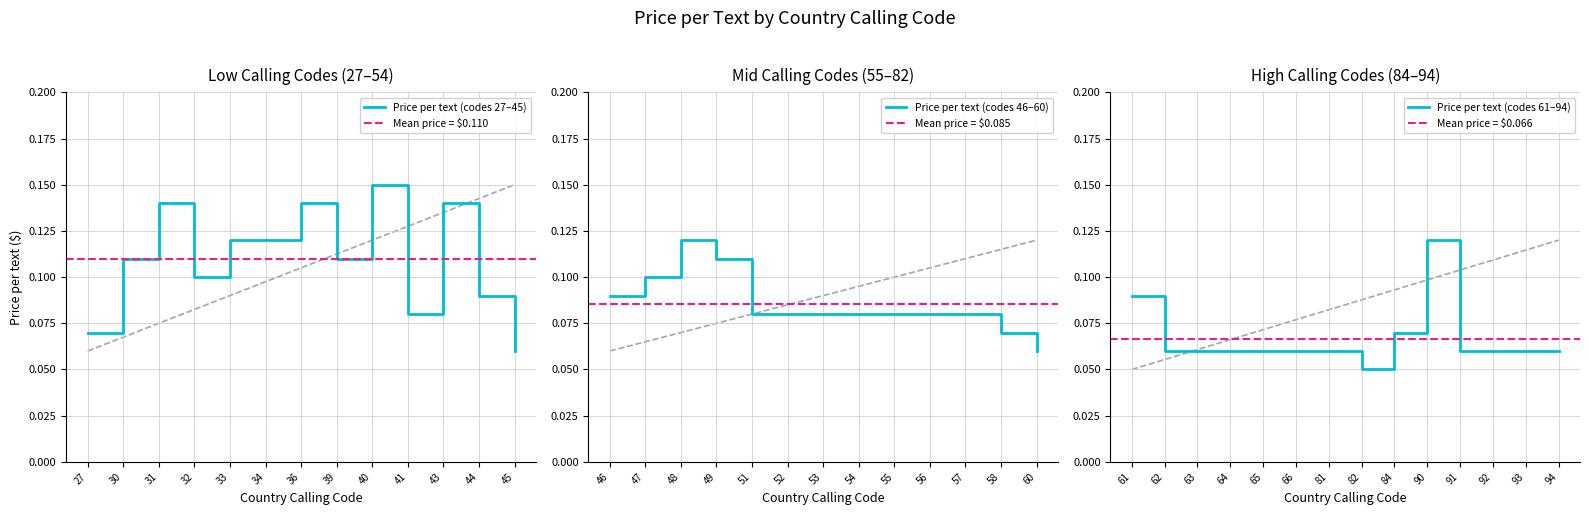

Reading right to left, transcribe all the data shown in this chart.

94=0.1	93=0.1	92=0.1	91=0.1	90=0.1	84=0.1	82=0.1	81=0.1	66=0.1	64=0.1	63=0.1	62=0.1	61=0.1	60=0.1	58=0.1	57=0.1	56=0.1	55=0.1	54=0.1	53=0.1	52=0.1	51=0.1	49=0.1	48=0.1	47=0.1	46=0.1	45=0.1	44=0.1	43=0.1	41=0.1	40=0.1	39=0.1	36=0.1	34=0.1	33=0.1	32=0.1	31=0.1	30=0.1	27=0.1	65=0.1